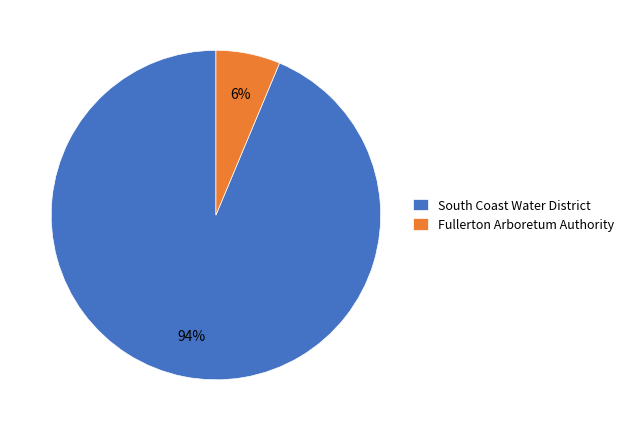

Rank the categories by value from lowest to highest.

Fullerton Arboretum Authority, South Coast Water District